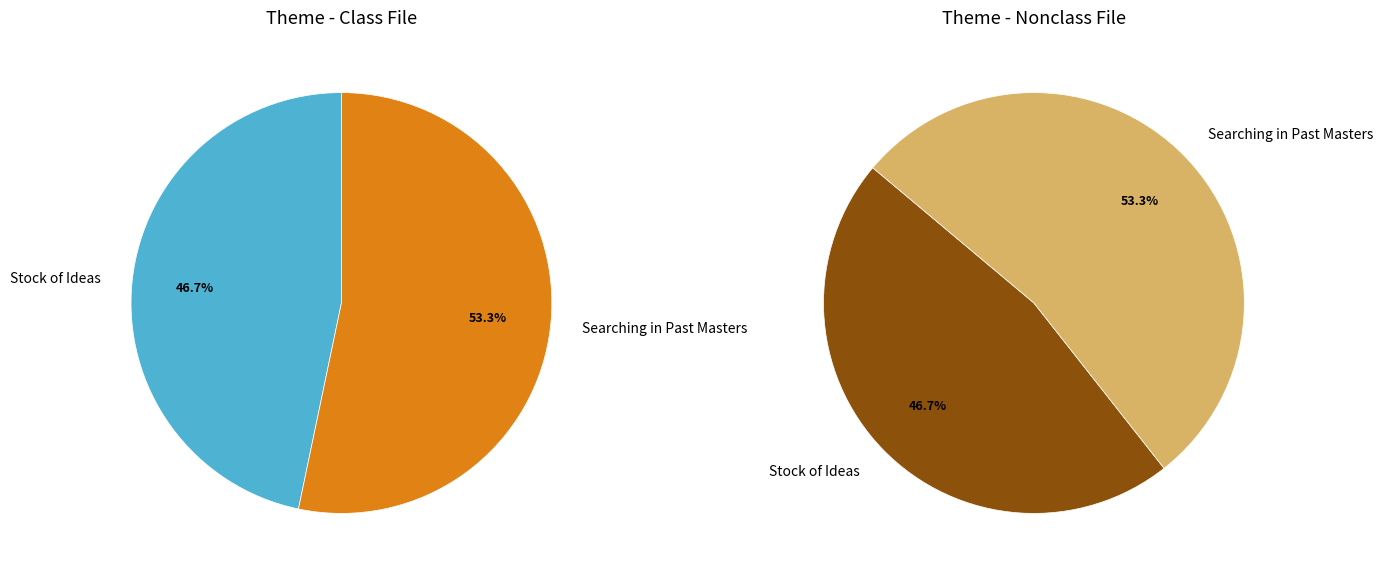

To the nearest percent, what percentage of the pie is Searching in Past Masters?

53%